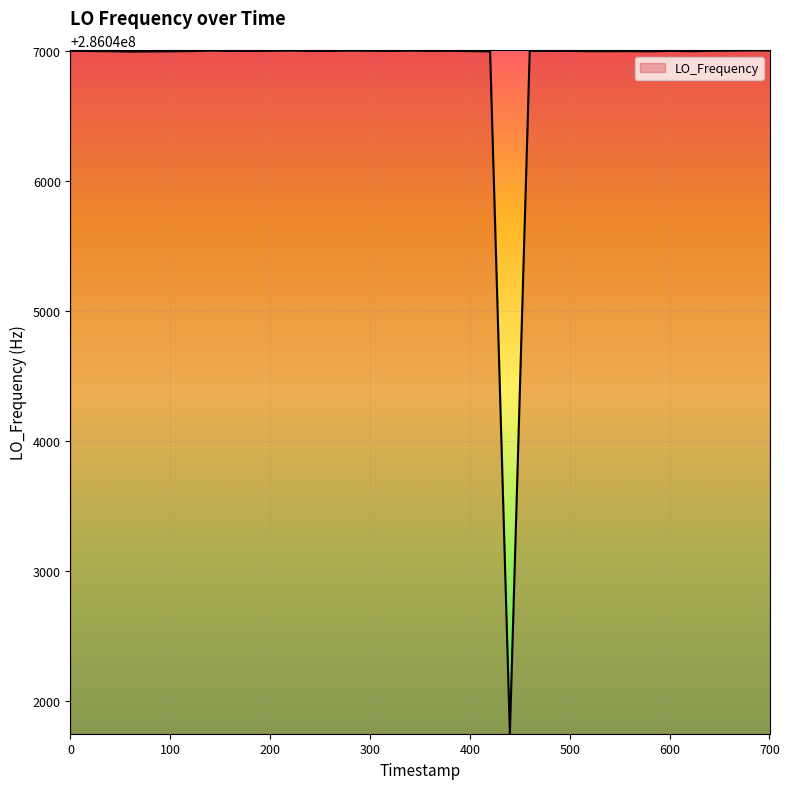

What is the difference between the maximum and minimum values?

5254.1